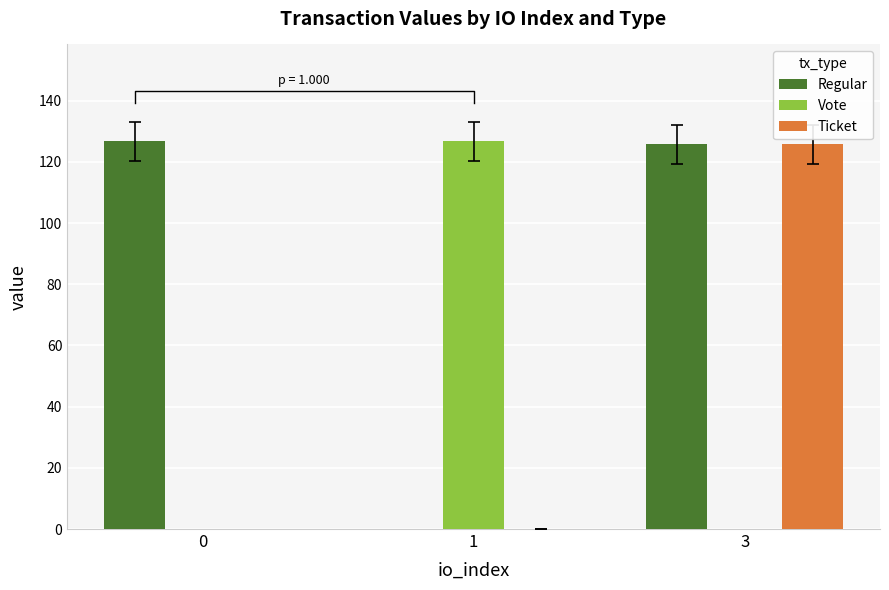

At 0, list the series in order from largest to smallest.

Regular, Vote, Ticket